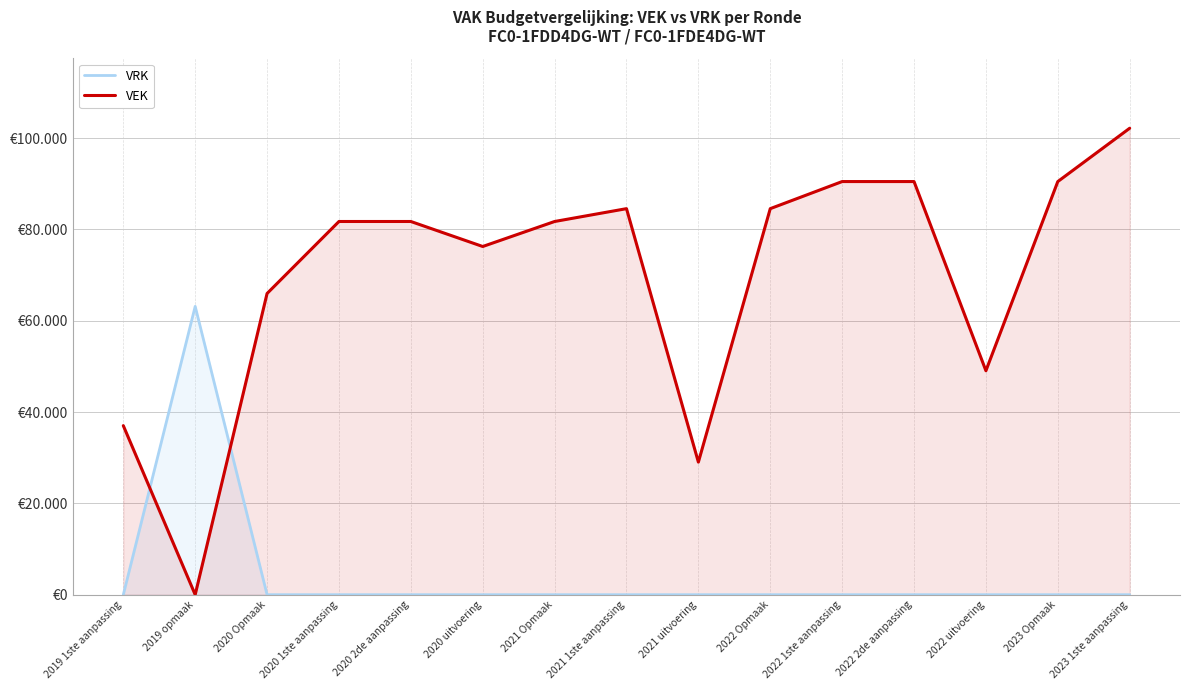

What is the value of the VEK point at the 3rd from the left?

65983